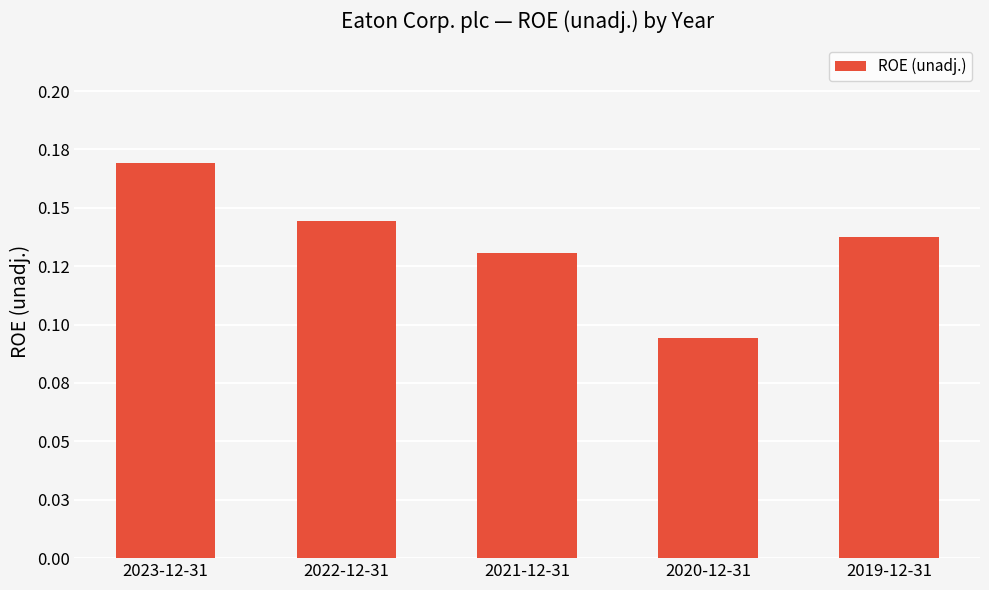

Does the chart contain any negative values?

No